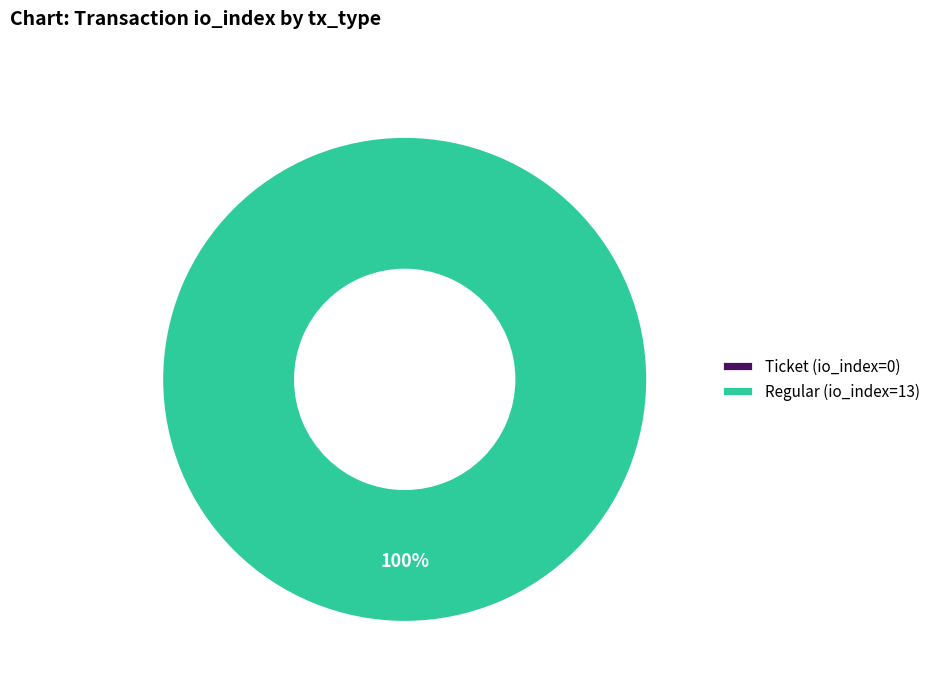

How many segments does this pie chart have?

2